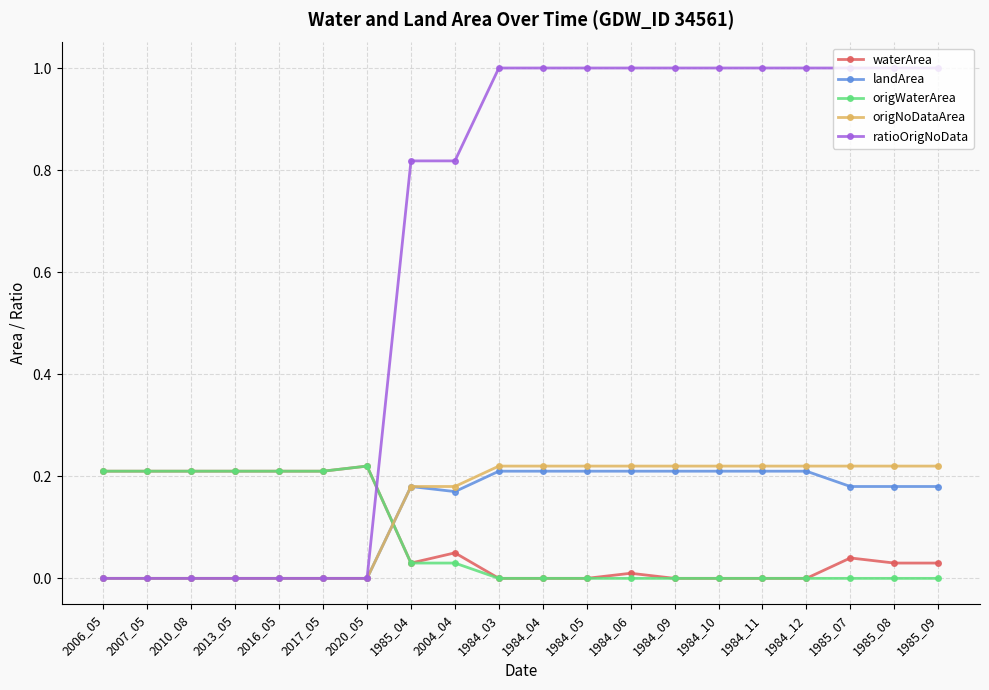

True or false: origNoDataArea and origWaterArea intersect in this chart.

True